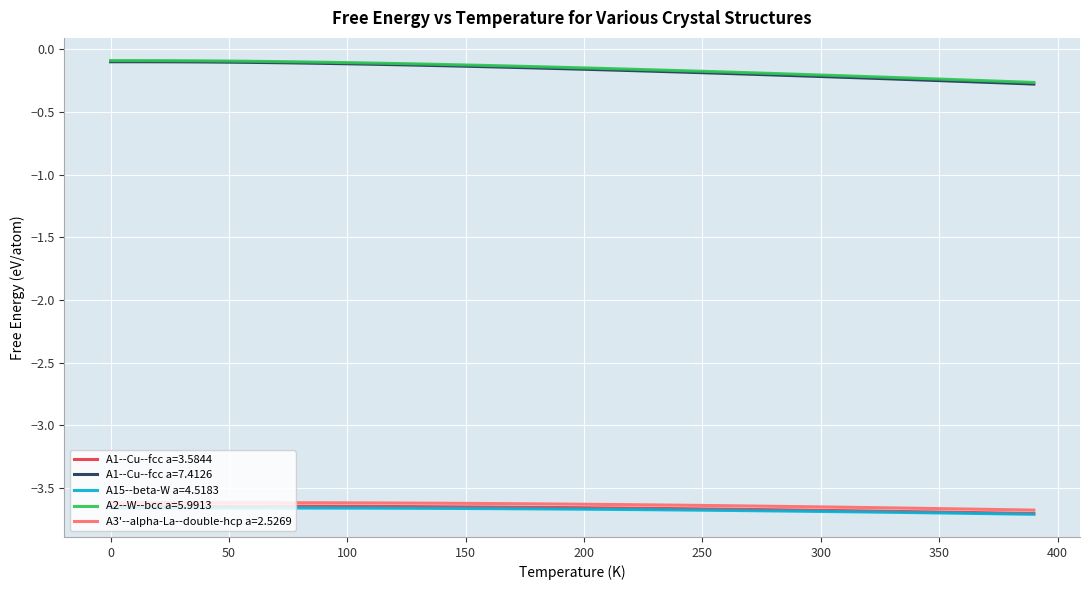

True or false: A15--beta-W a=4.5183 and A1--Cu--fcc a=7.4126 cross at least once.

False